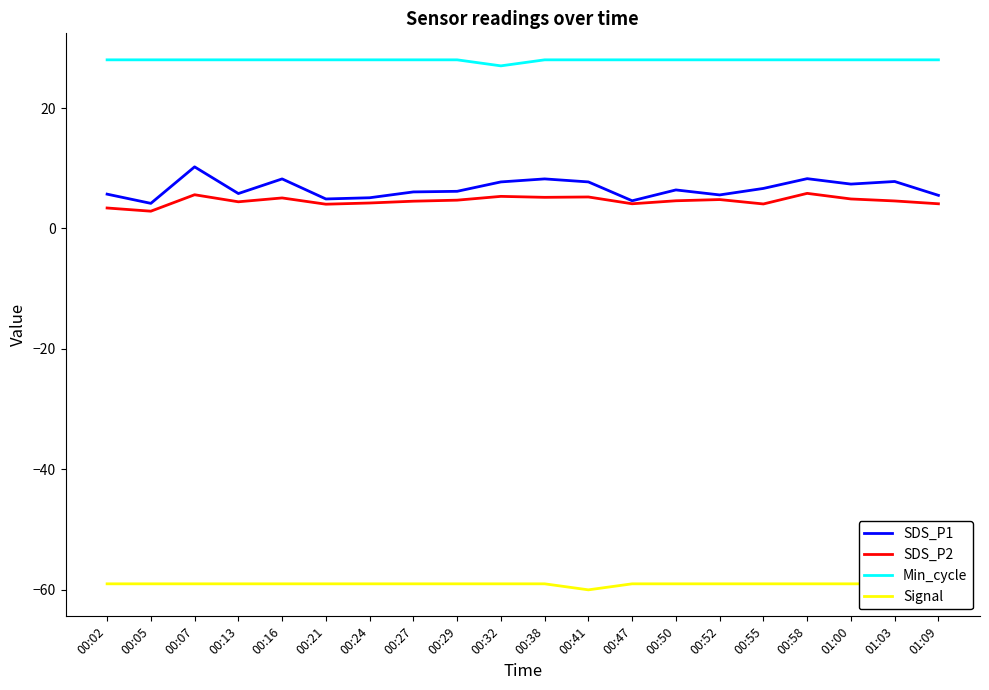

What is the value of the SDS_P1 point at the 14th from the left?

6.4